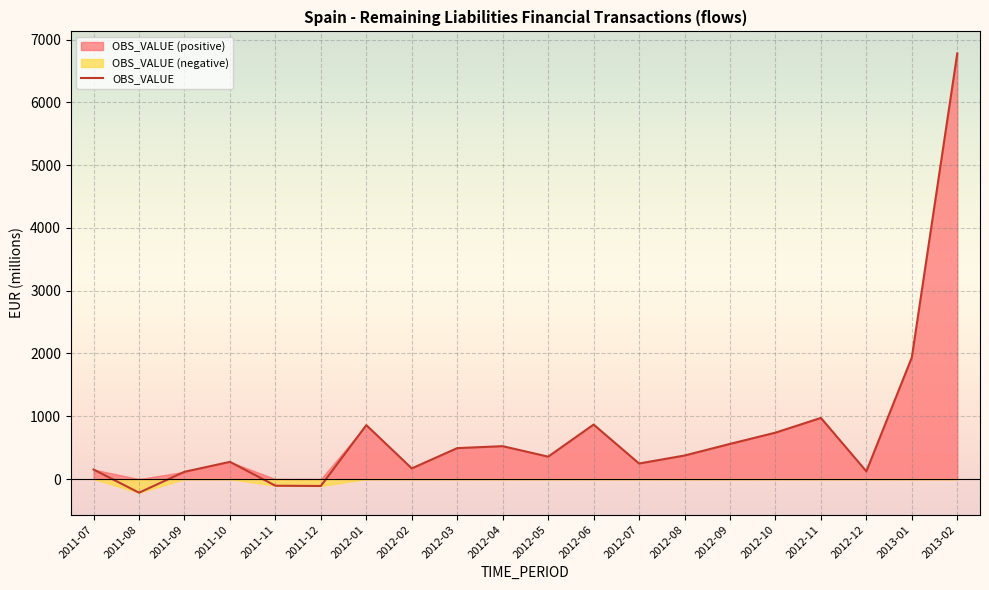

What is the difference between the maximum and second lowest values?

6890